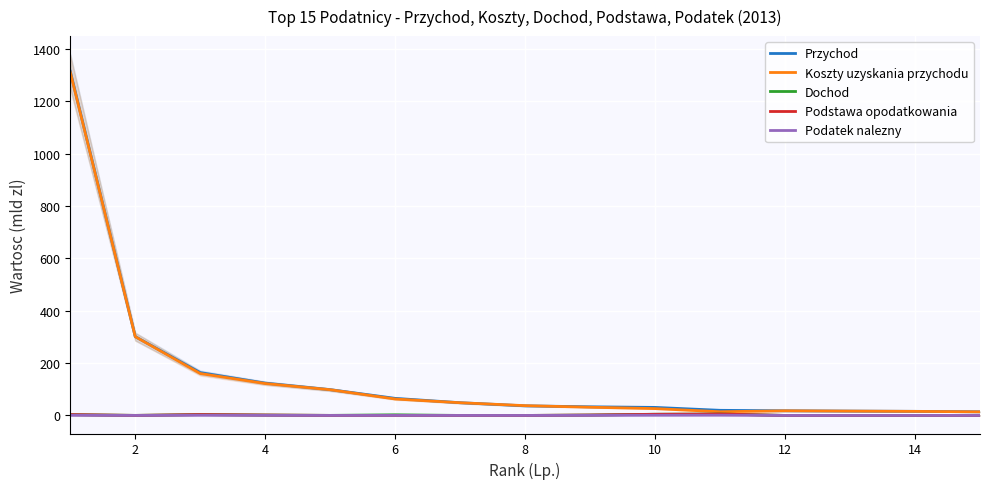

What is the difference between the maximum and minimum values in the Podstawa opodatkowania series?

5.4